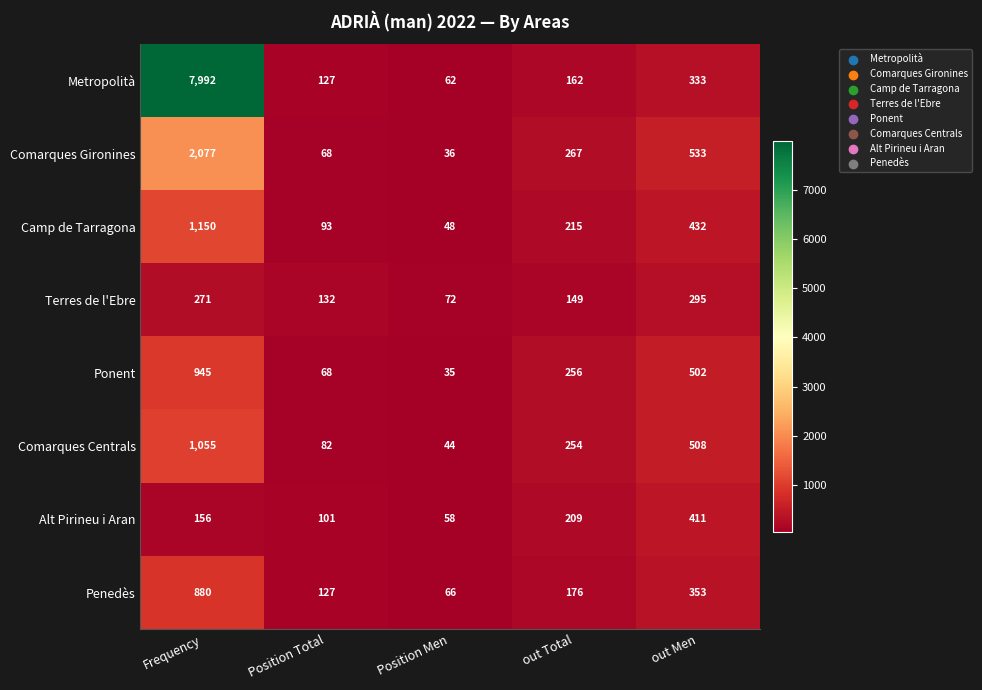

What is the difference between the maximum and minimum values in the Camp de Tarragona series?

1102